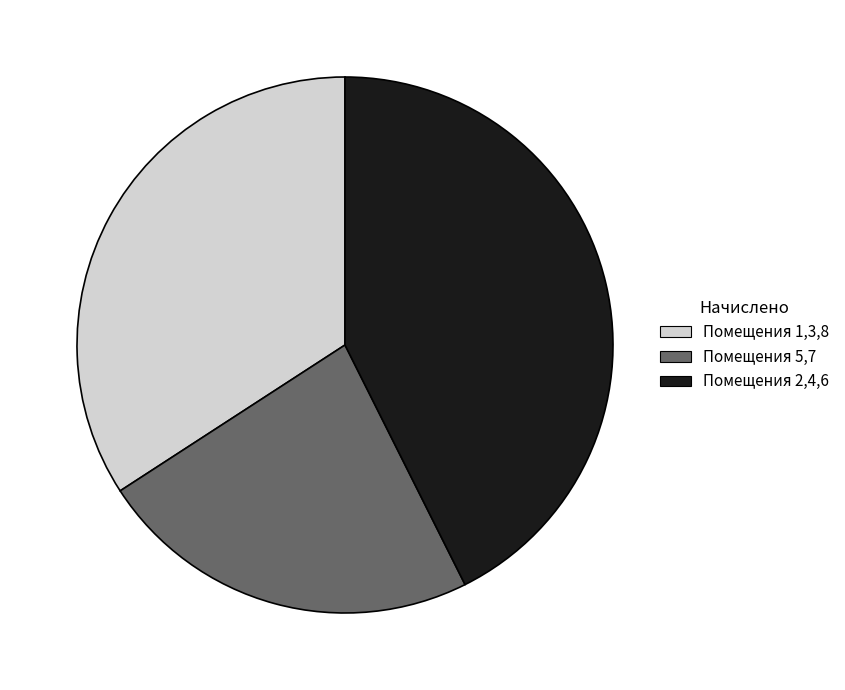

What is the largest slice in the pie chart?

Помещения 2,4,6